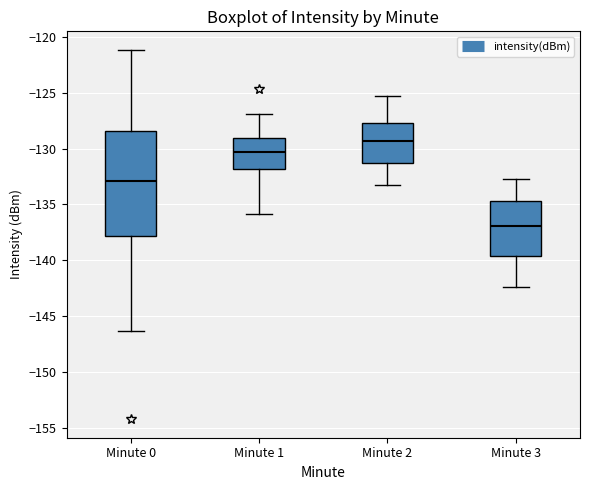

Where is the upper edge of the box for Minute 0 on the y-axis? The values are not printed on the chart, so give them approximately, as read against the axis.

-128.5